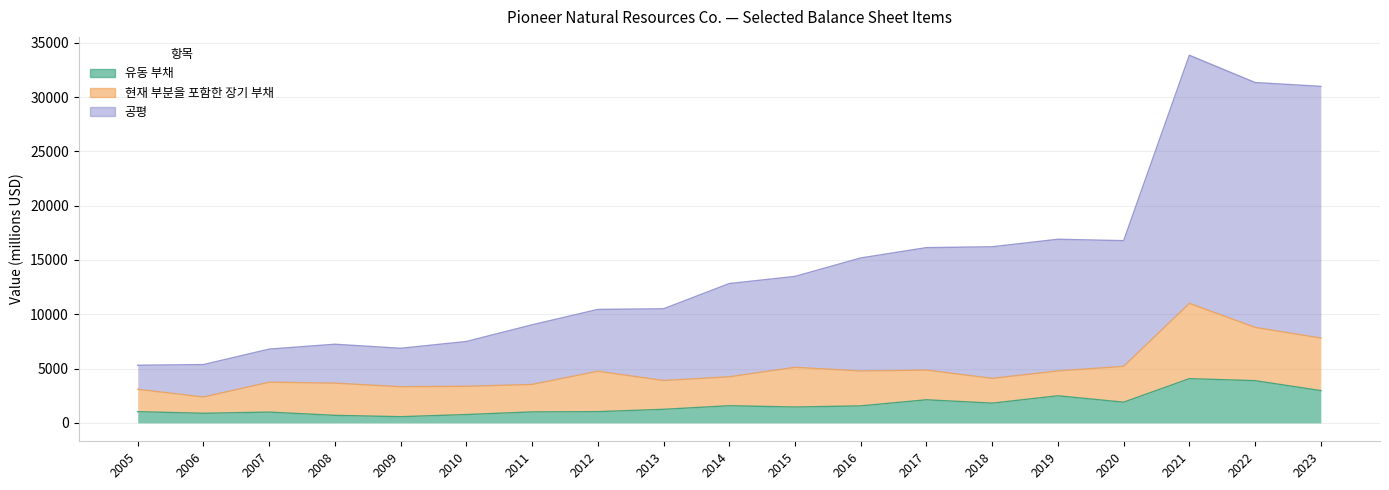

True or false: 공평 and 유동 부채 intersect in this chart.

False